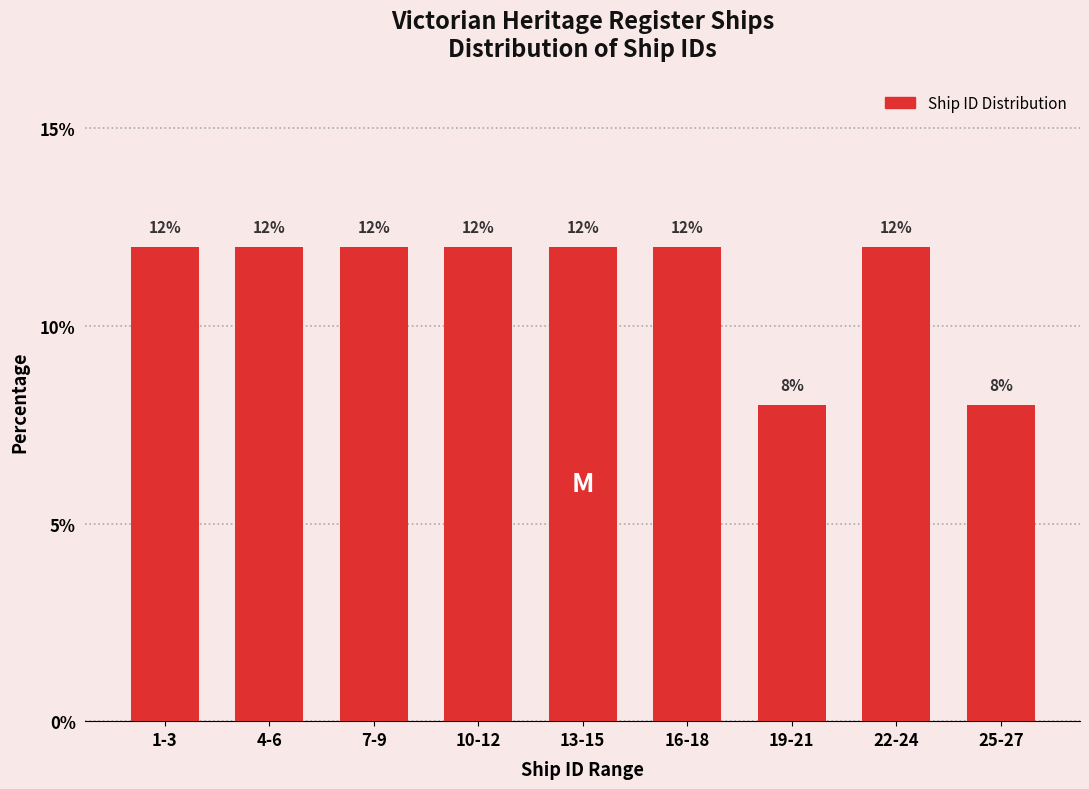

Reading left to right, extract all data points from this chart.

12	12	12	12	12	12	8	12	8